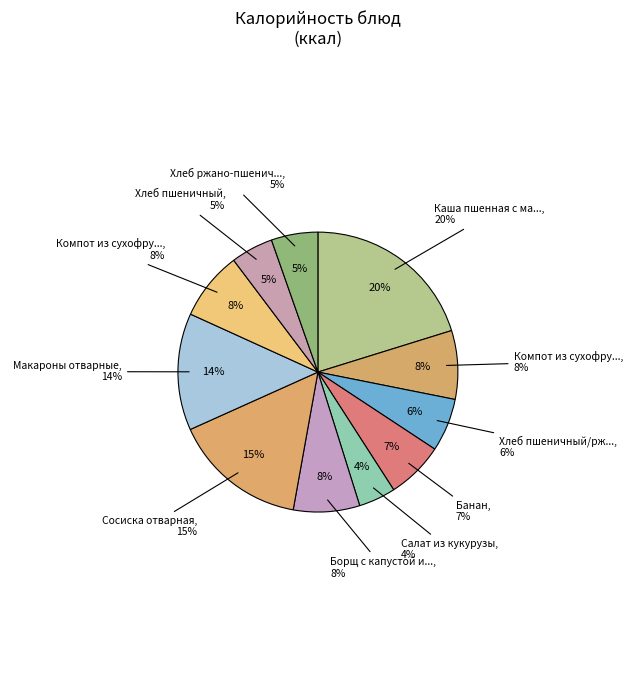

Count the number of slices in the pie.

11